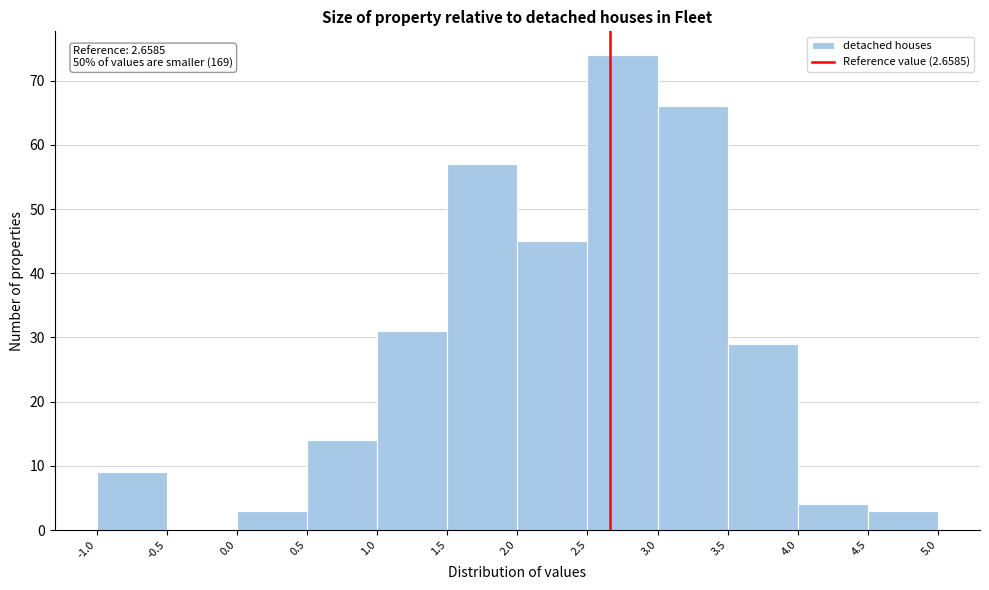

Which range on the x-axis has the tallest bar?

2.5 to 3.0